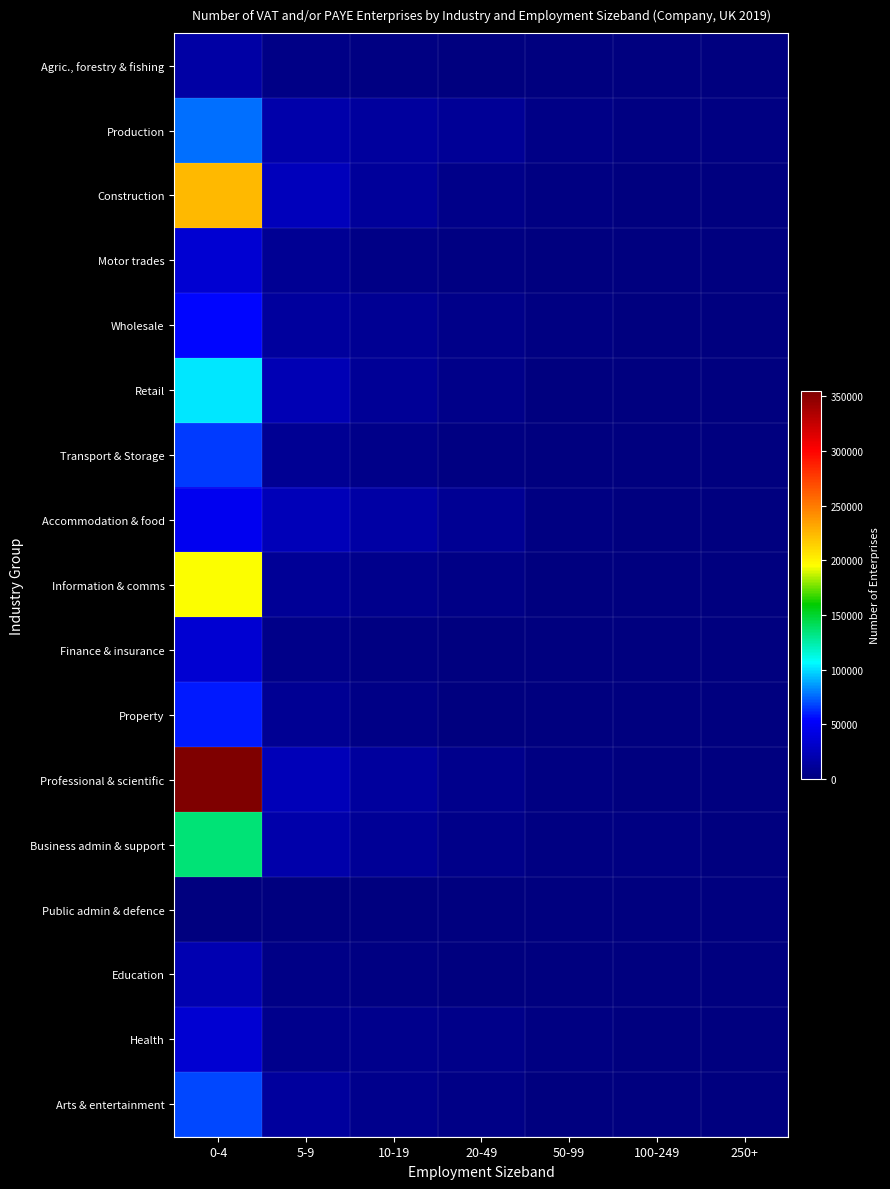

Reading left to right, what are all the values shown in this chart?

Agric., forestry & fishing: 0-4=16025	5-9=3065	10-19=1405	20-49=660	50-99=245	100-249=110	250+=70
Production: 0-4=77305	5-9=18690	10-19=13000	20-49=9705	50-99=4135	100-249=2440	250+=1435
Construction: 0-4=223495	5-9=25950	10-19=11410	20-49=4945	50-99=1455	100-249=590	250+=325
Motor trades: 0-4=35150	5-9=9265	10-19=3535	20-49=1570	50-99=460	100-249=295	250+=205
Wholesale: 0-4=55385	5-9=13795	10-19=9350	20-49=5435	50-99=1775	100-249=850	250+=455
Retail: 0-4=101665	5-9=23230	10-19=10080	20-49=4395	50-99=1150	100-249=480	250+=480
Transport & Storage: 0-4=66510	5-9=8640	10-19=4285	20-49=2715	50-99=1000	100-249=540	250+=360
Accommodation & food: 0-4=48210	5-9=24040	10-19=16320	20-49=9420	50-99=2145	100-249=965	250+=660
Information & comms: 0-4=194445	5-9=10220	10-19=6035	20-49=3660	50-99=1305	100-249=645	250+=395
Finance & insurance: 0-4=35195	5-9=4330	10-19=2050	20-49=1190	50-99=565	100-249=390	250+=370
Property: 0-4=59065	5-9=8805	10-19=3785	20-49=970	50-99=265	100-249=200	250+=145
Professional & scientific: 0-4=354770	5-9=24540	10-19=13315	20-49=6900	50-99=2295	100-249=1155	250+=715
Business admin & support: 0-4=134735	5-9=18320	10-19=10365	20-49=5525	50-99=2480	100-249=1520	250+=1115
Public admin & defence: 0-4=0	5-9=0	10-19=0	20-49=0	50-99=0	100-249=0	250+=0
Education: 0-4=21610	5-9=3095	10-19=2240	20-49=1200	50-99=420	100-249=220	250+=115
Health: 0-4=35215	5-9=6090	10-19=6180	20-49=4625	50-99=2140	100-249=995	250+=470
Arts & entertainment: 0-4=68095	5-9=13110	10-19=6585	20-49=2845	50-99=770	100-249=415	250+=270